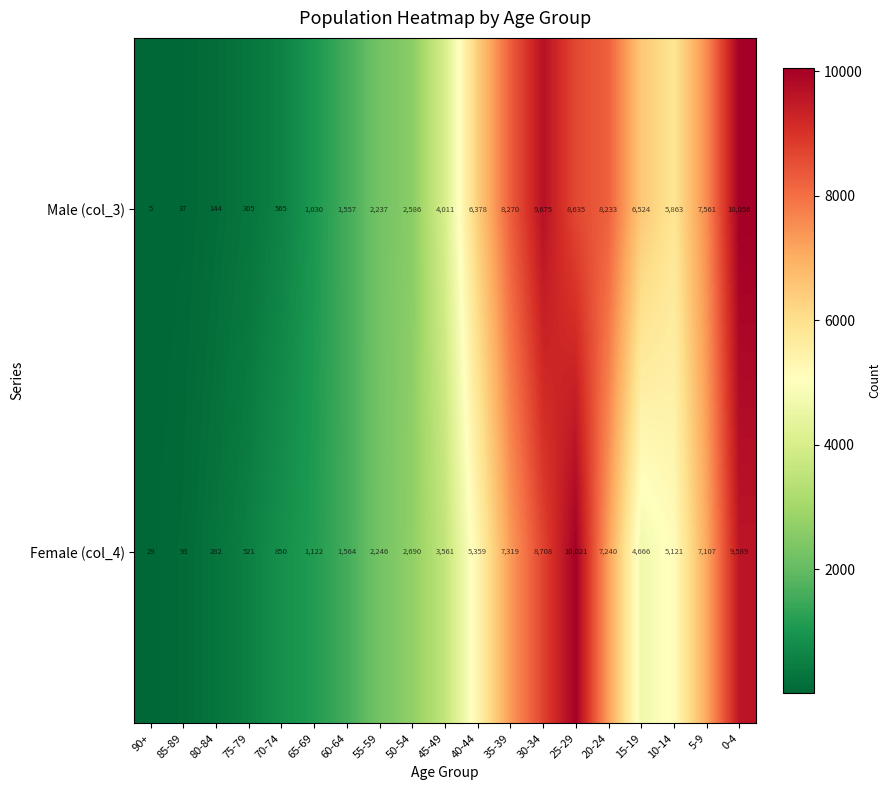

Rank the series by their average value, from highest to lowest.

Male (col_3), Female (col_4)